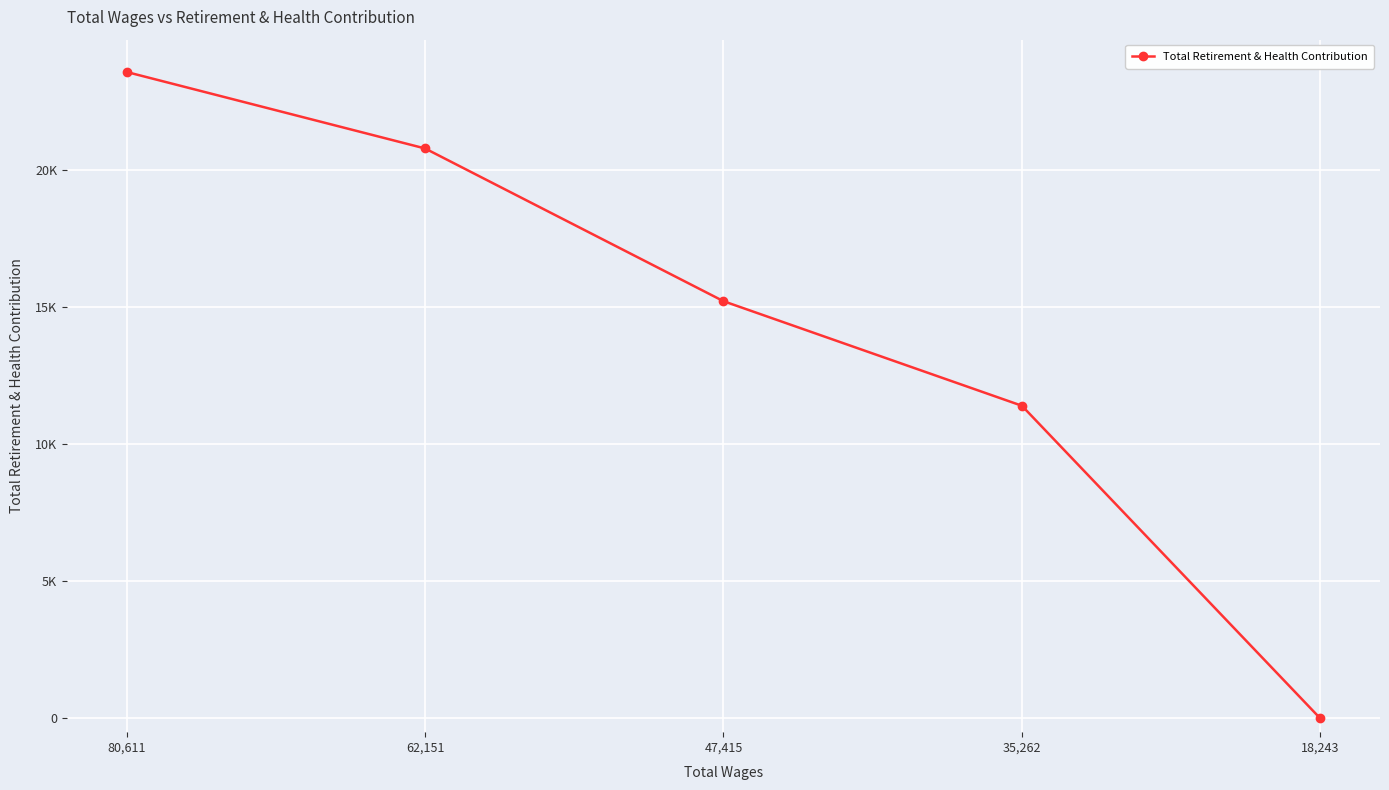

Rank the categories by value from lowest to highest.

18,243, 35,262, 47,415, 62,151, 80,611